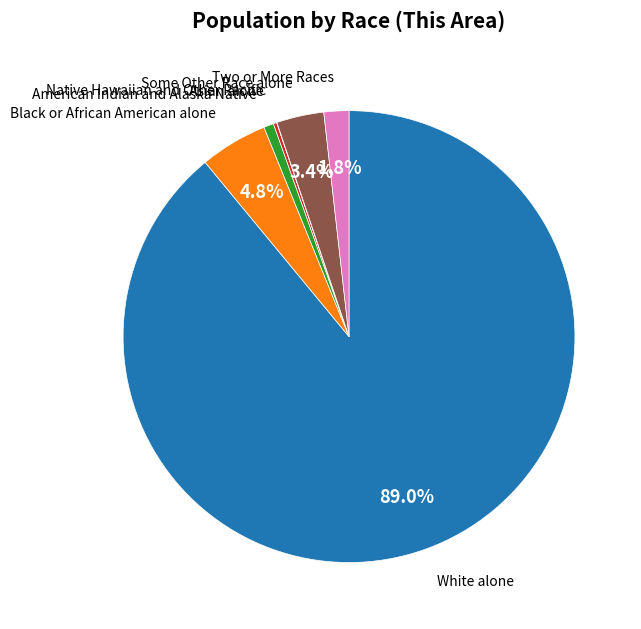

To the nearest percent, what is the average slice percentage?

14%